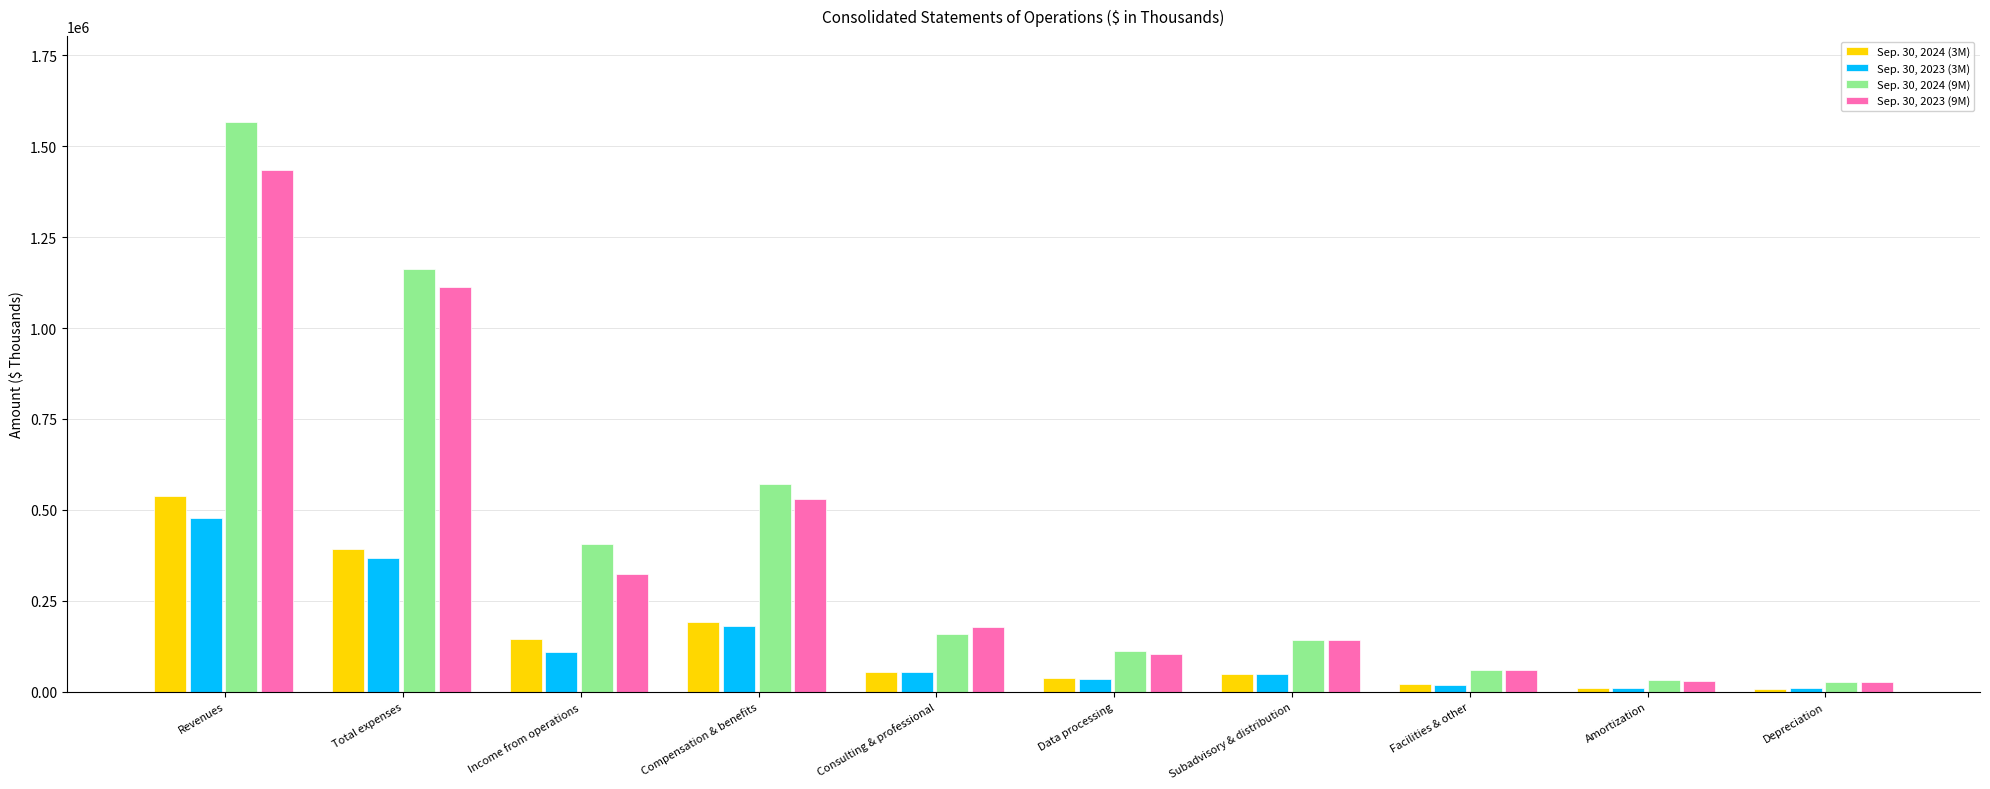

At which label is Sep. 30, 2024 (9M) closest to 796529?

Compensation & benefits